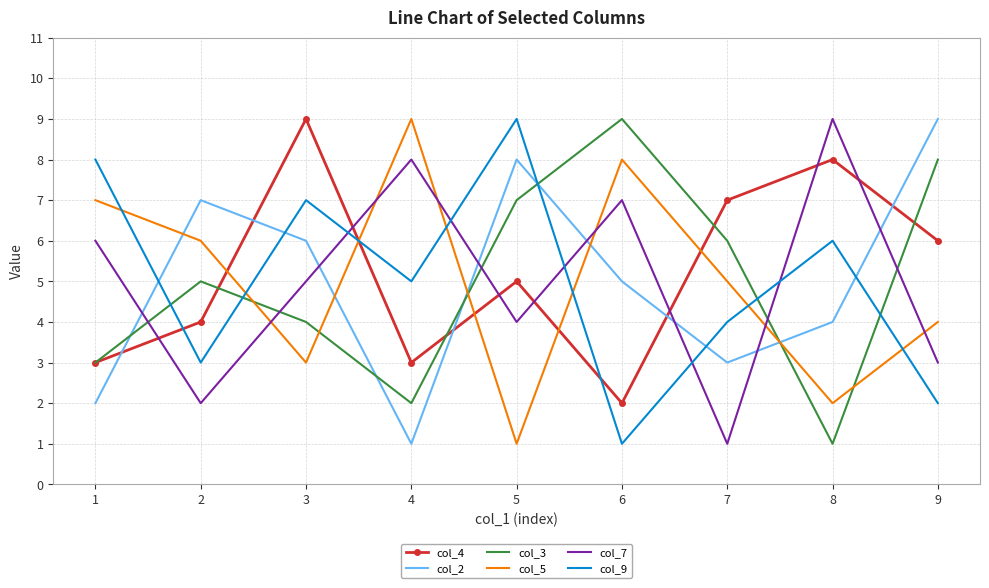

What is the maximum value shown in the chart?

9